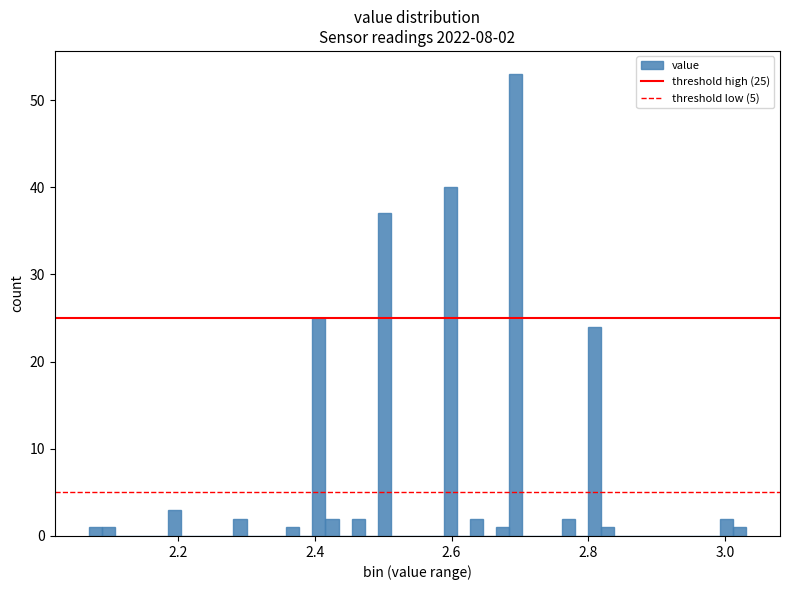

Around what value on the x-axis is the tallest bar? Give the approximate position of its centre, as read against the axis.

2.70